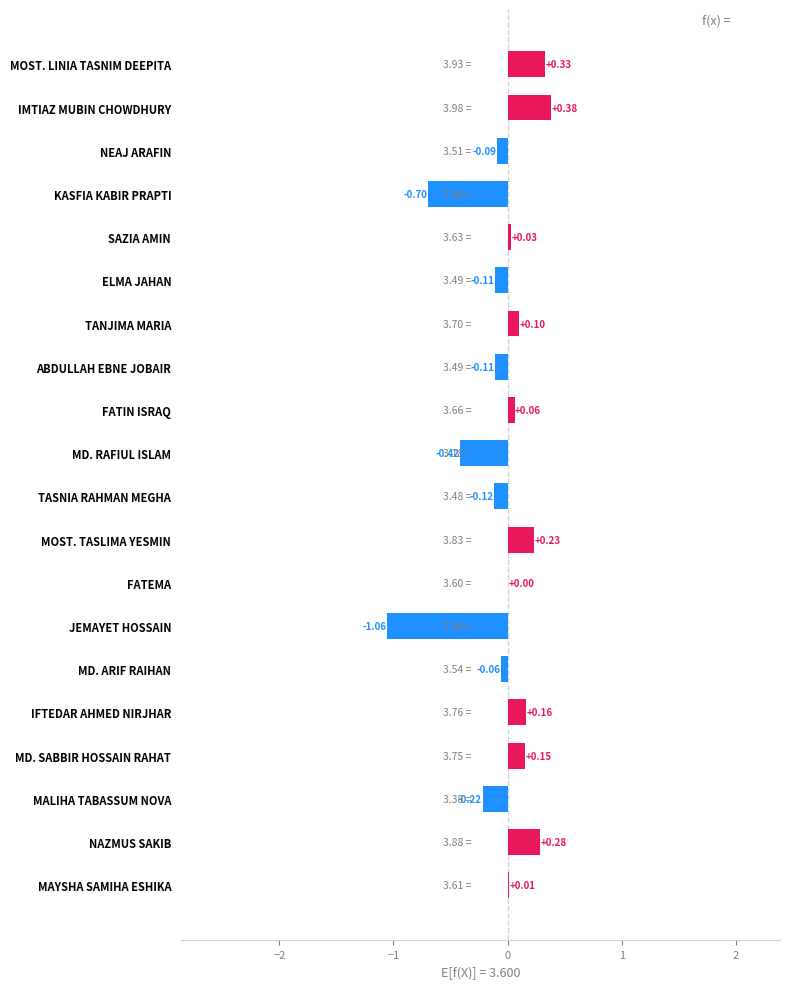

Which has a higher value, FATIN ISRAQ or TASNIA RAHMAN MEGHA?

FATIN ISRAQ